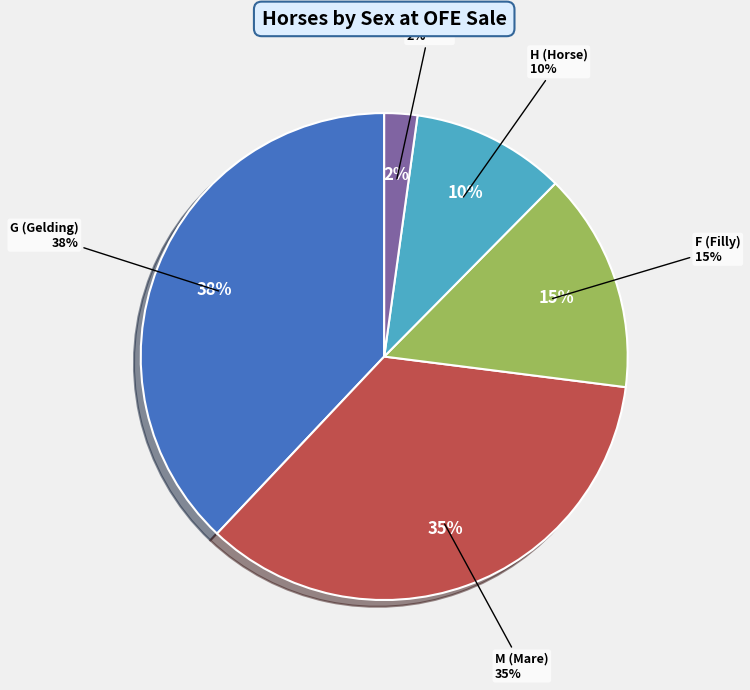

True or false: H accounts for 21% of the total.

False